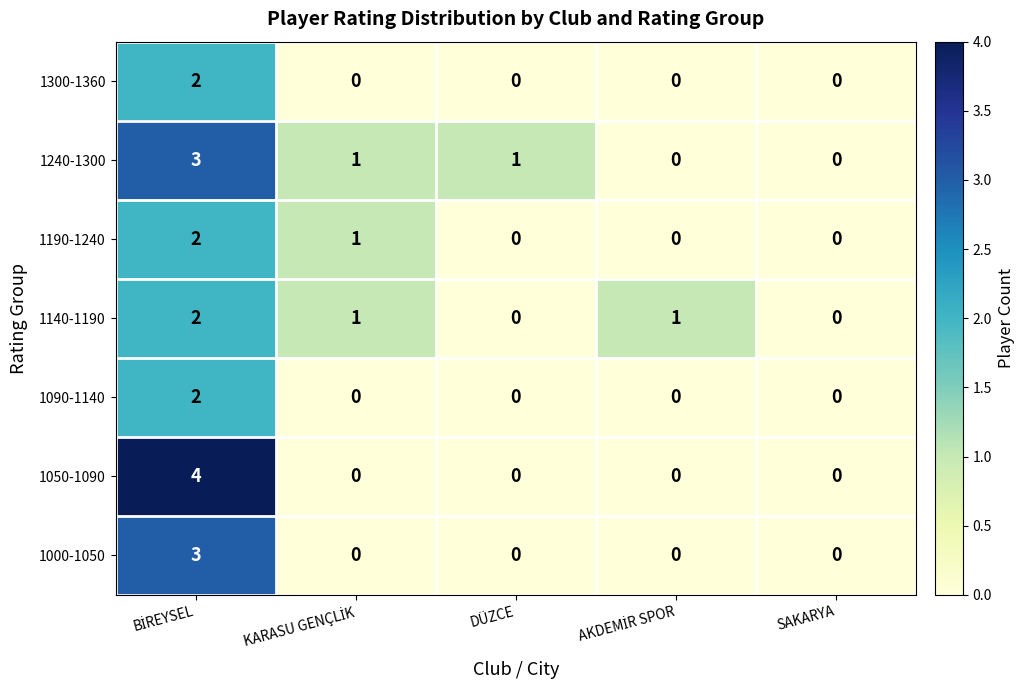

The 1050-1090 series shows 2 at DÜZCE. True or false?

False